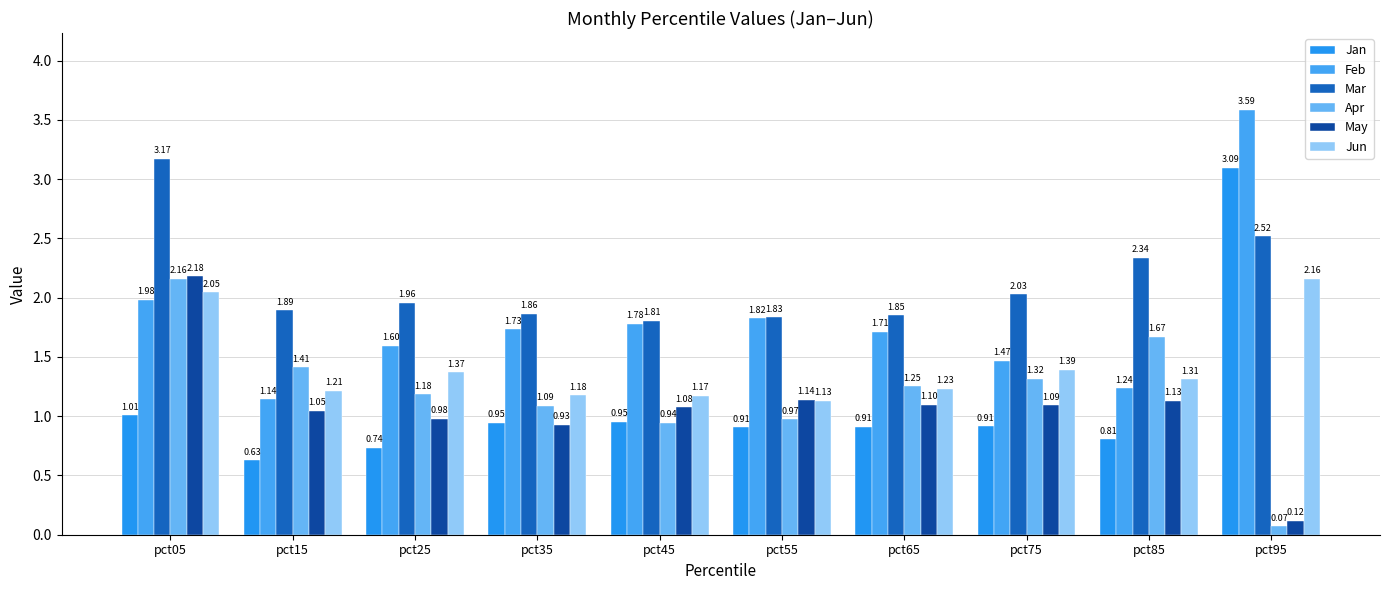

What is the average value of the Jan series?

1.1